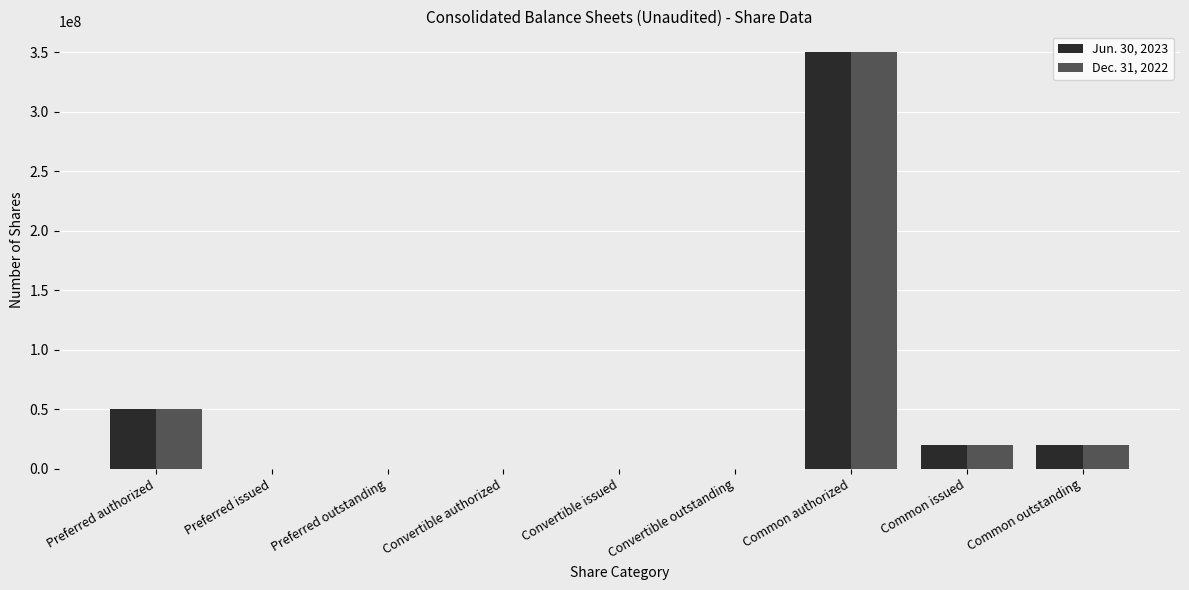

At which category is the sum across all series the highest?

Common authorized